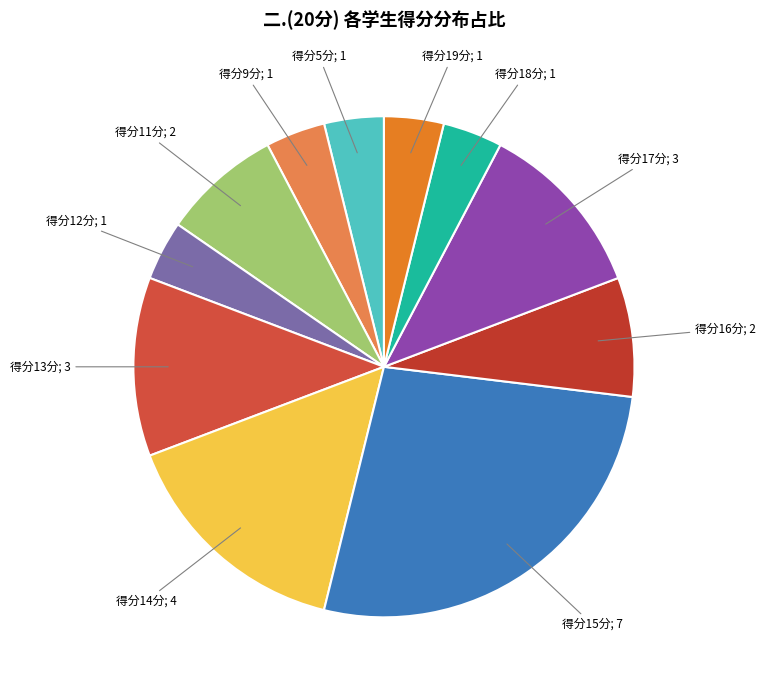

How many segments does this pie chart have?

11